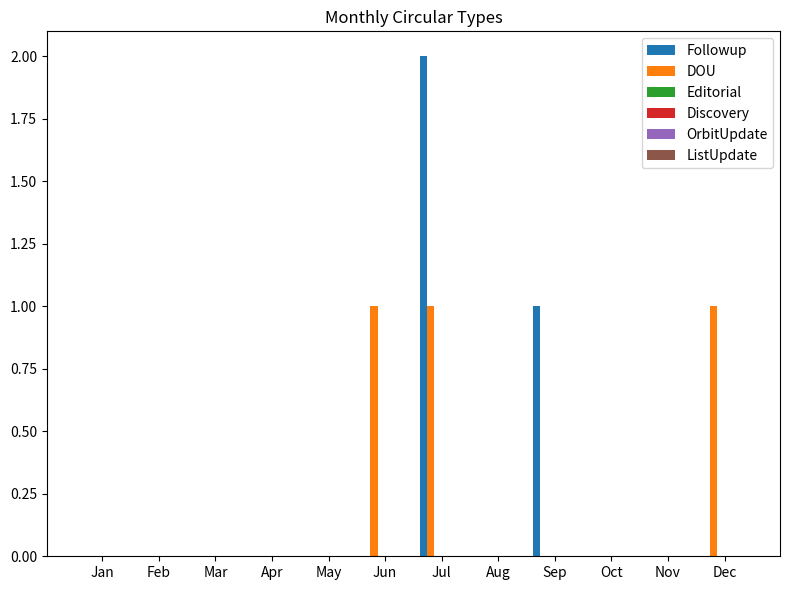

What is the sum of all Followup values?

3